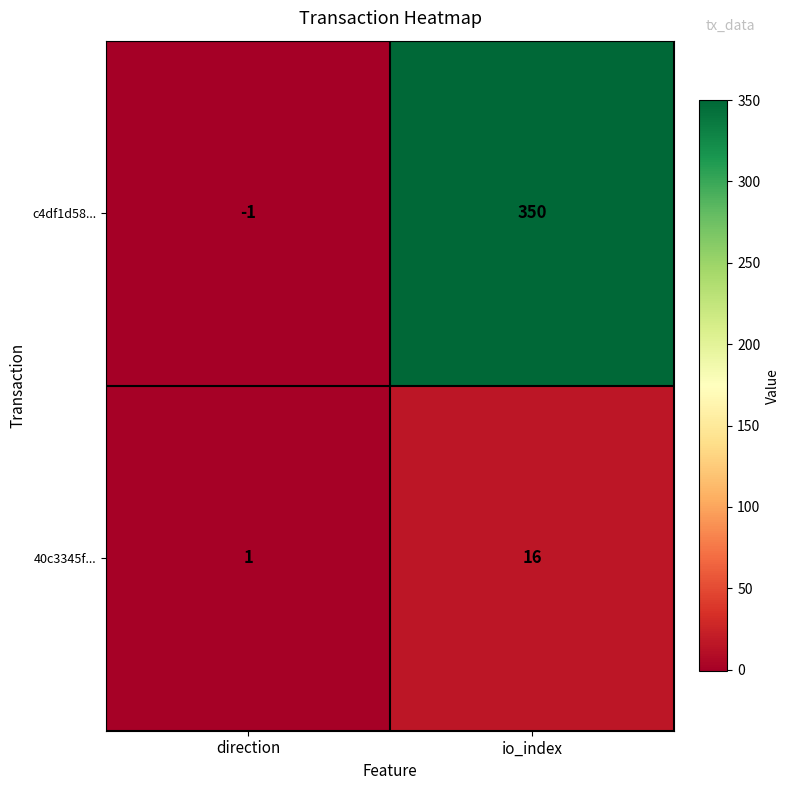

How many categories are shown in the chart?

2